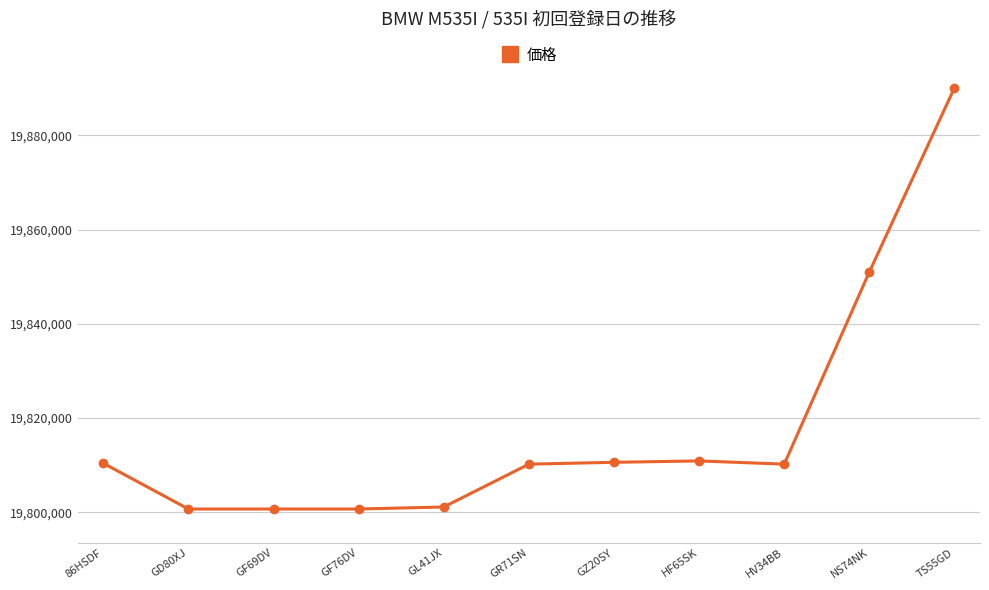

What is the change in value from GL41JX to NS74NK?

+49880